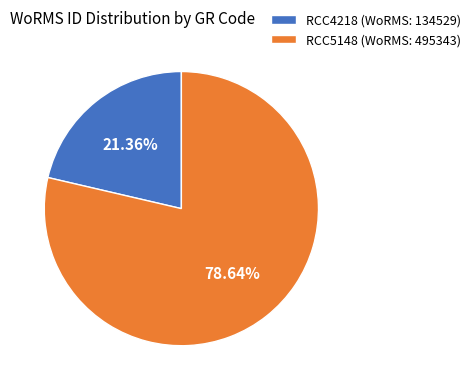

How many segments does this pie chart have?

2